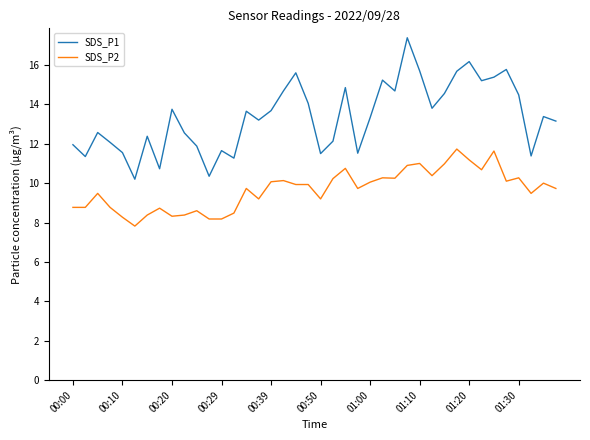

Does the chart have visible grid lines?

No